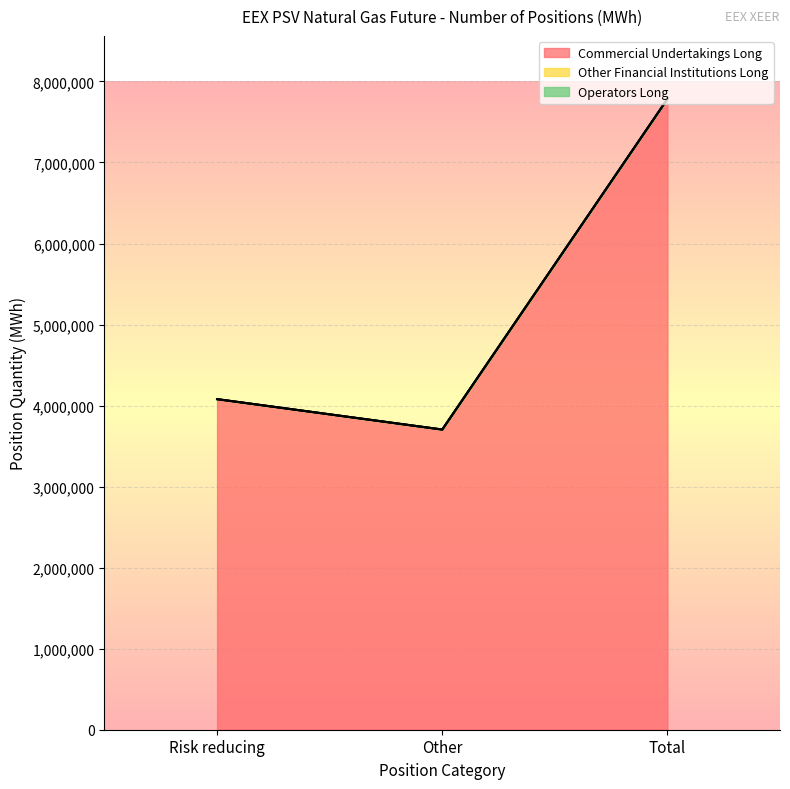

What is the difference between the highest and lowest values at Total?

7783680